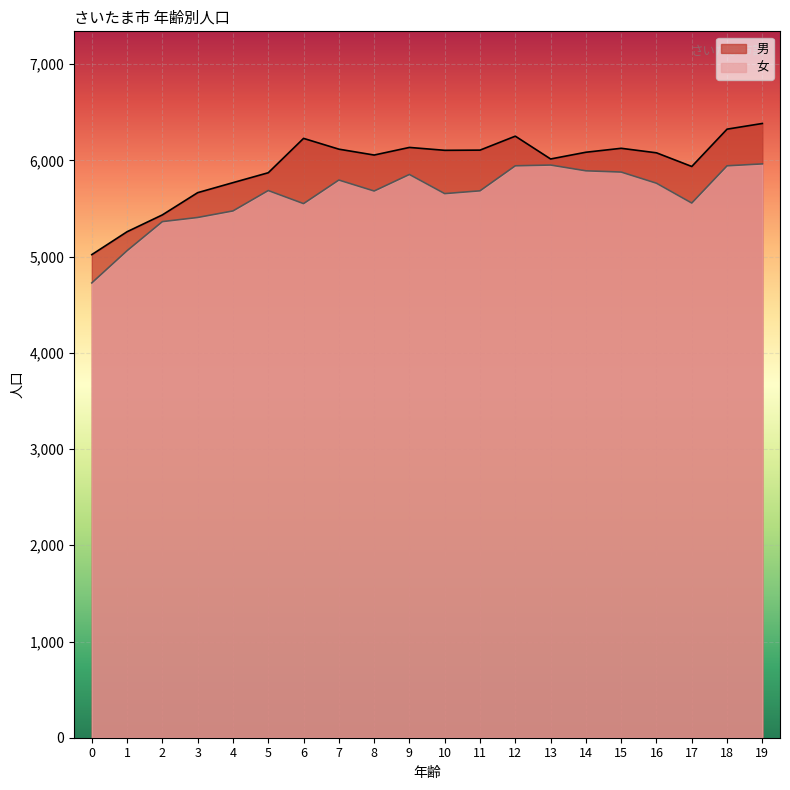

Which series has the widest spread of values?

男